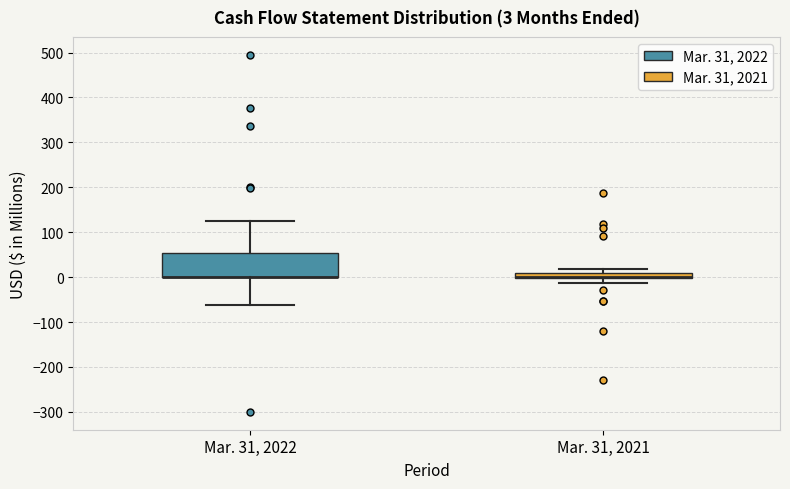

Comparing the boxes themselves (not the whiskers), which one is the tallest?

Mar. 31, 2022